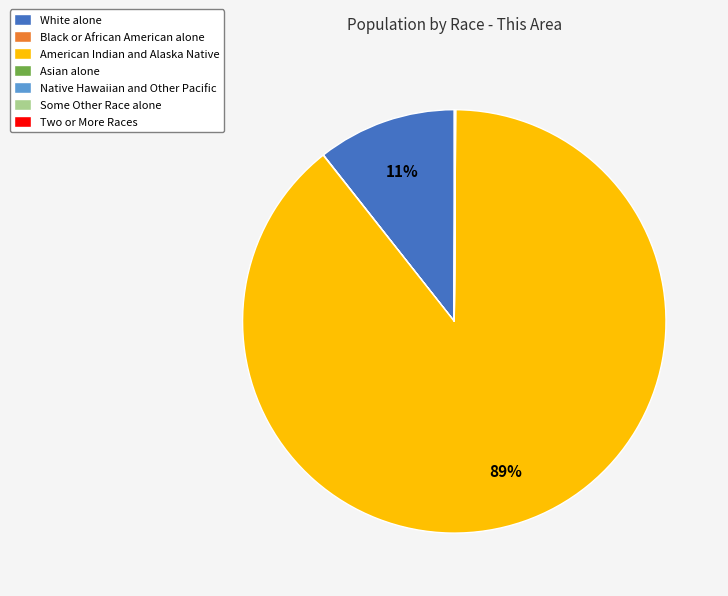

To the nearest percent, what is the combined percentage of American Indian and Alaska Native and White alone?

100%